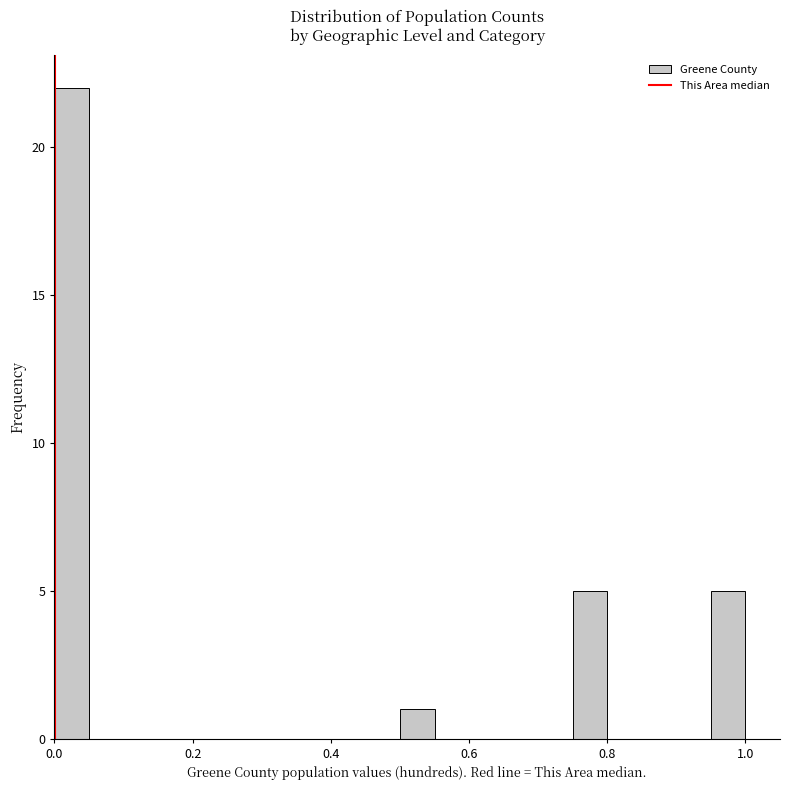

Read against the x-axis, roughly where is the centre of the tallest bar?

0.02